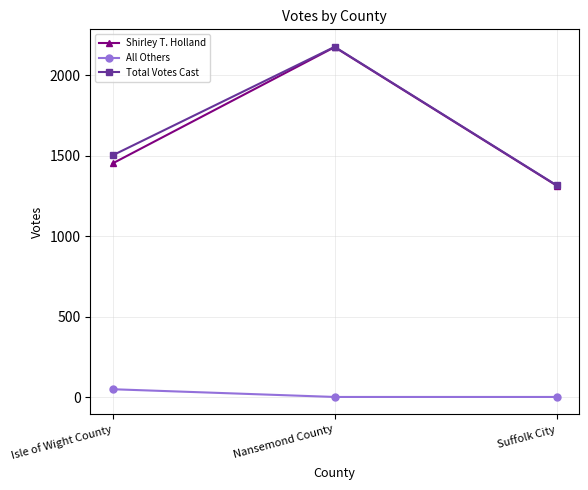

Which label corresponds to the largest value in the chart?

Nansemond County